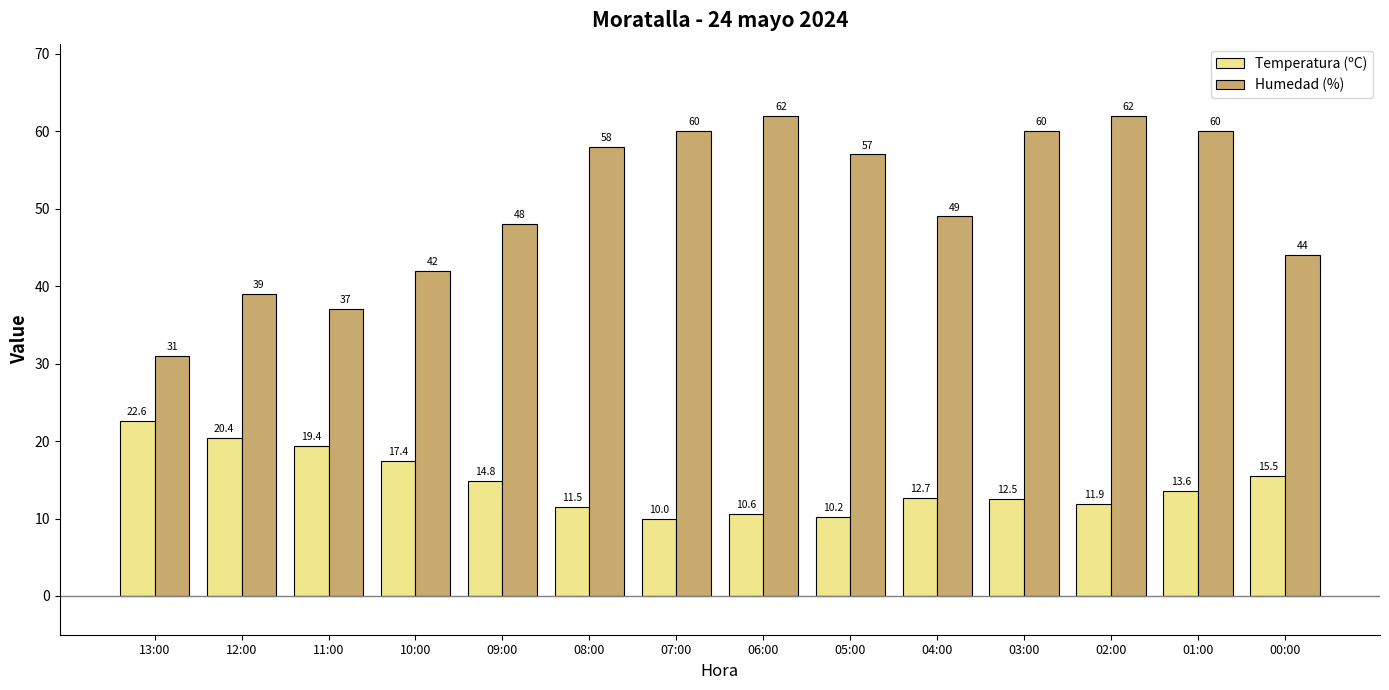

What is the difference between the maximum and minimum values in the Temperatura (ºC) series?

12.6